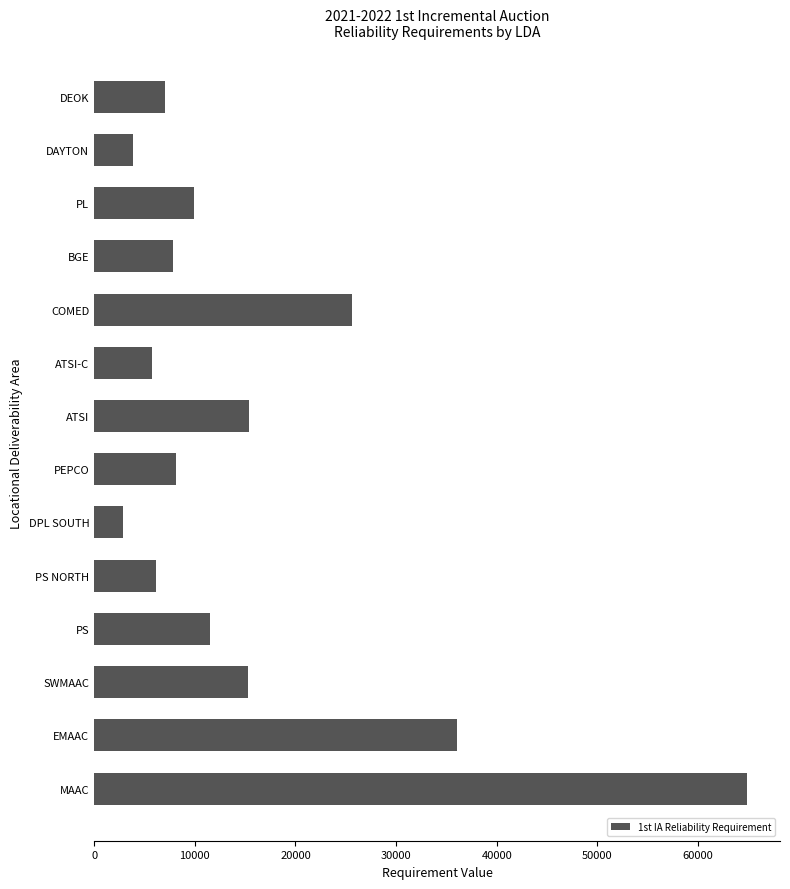

What is the difference between the maximum and minimum values?

62009.0